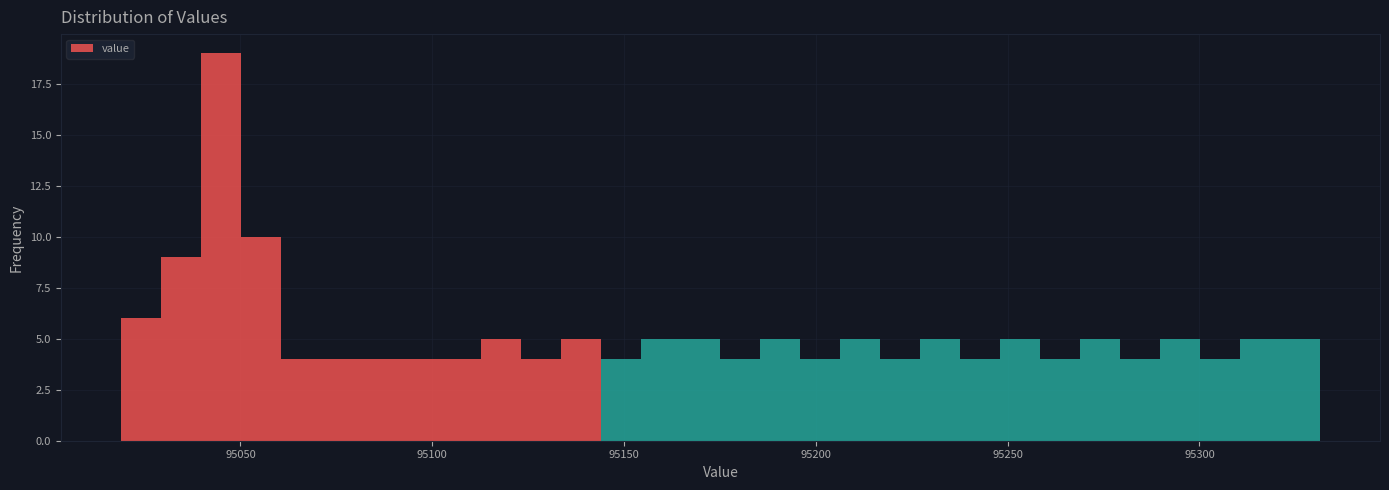

Read against the x-axis, roughly where is the centre of the tallest bar?

95045